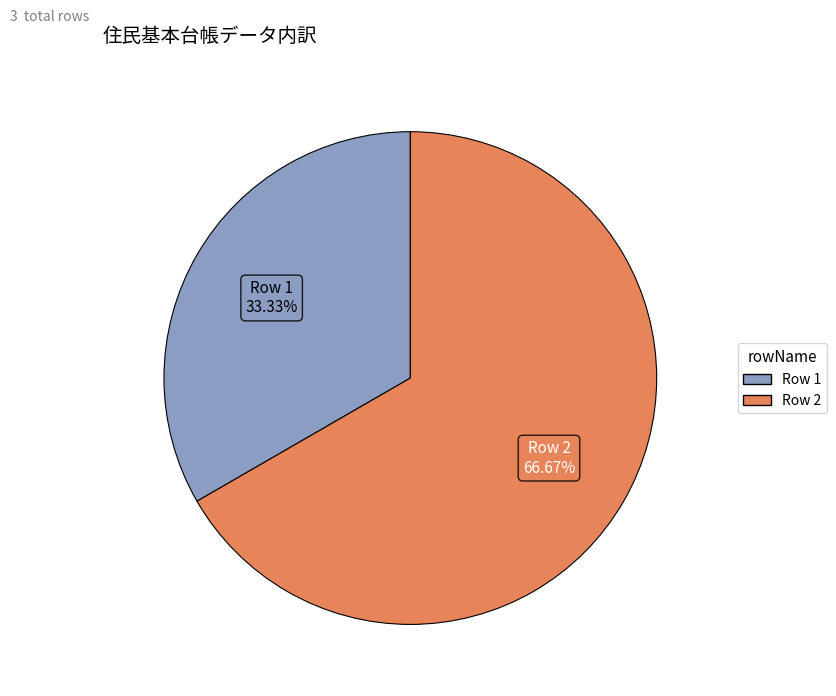

Which has a higher value, Row 1 or Row 2?

Row 2